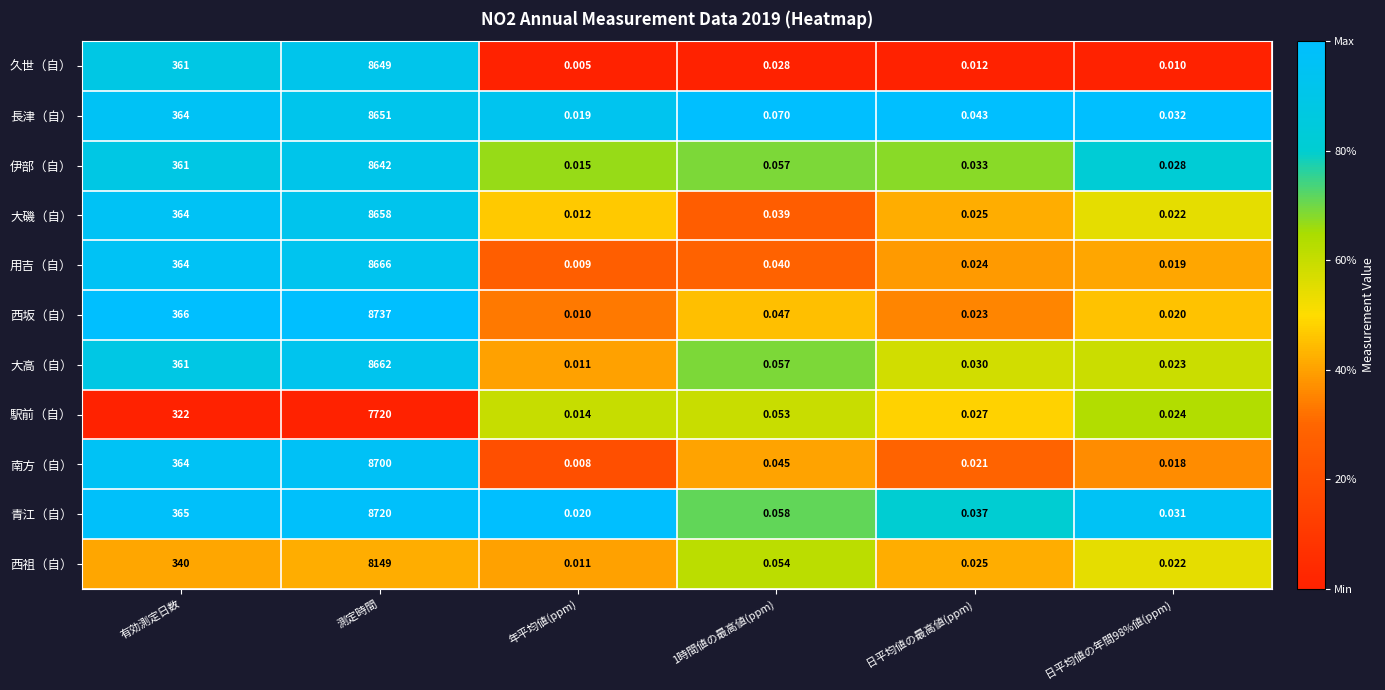

Which category has the lowest value in the 久世（自） series?

年平均値(ppm)